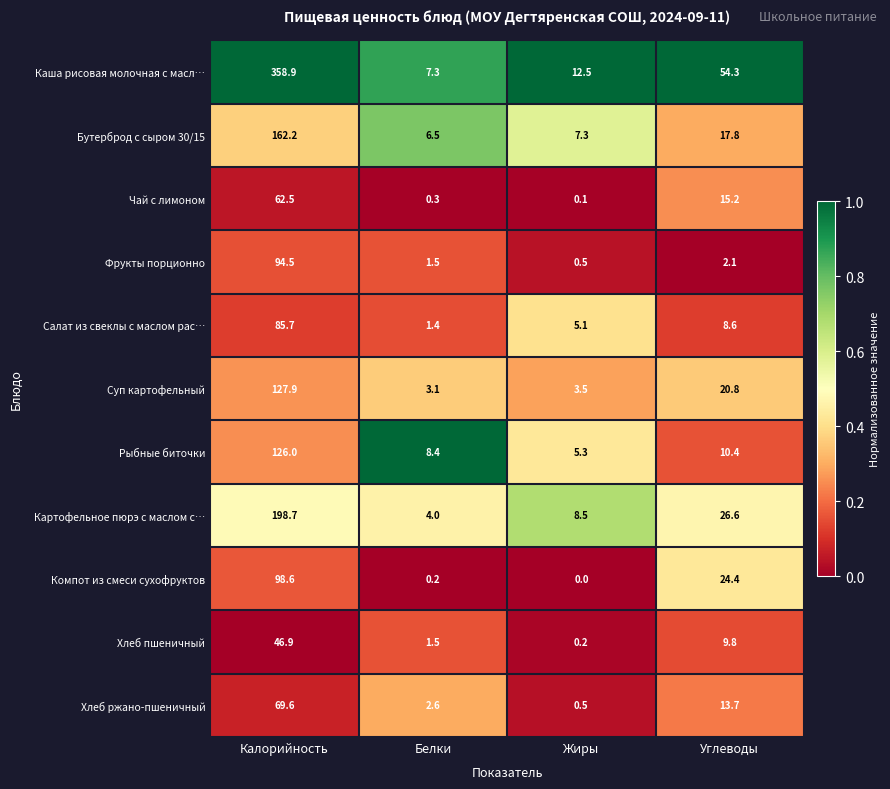

At which category is the sum across all series the highest?

Калорийность